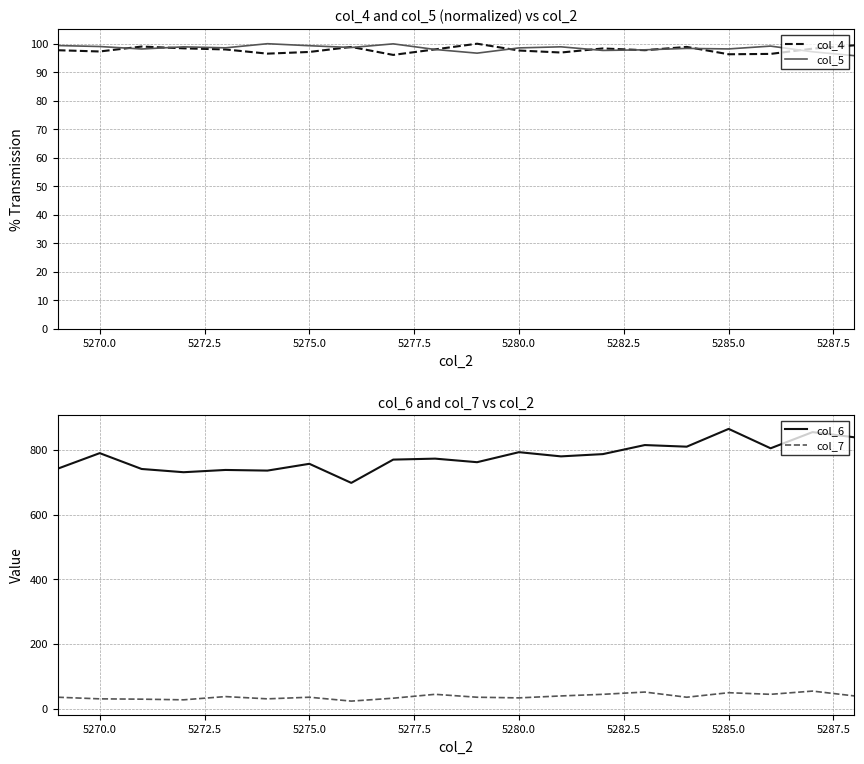

True or false: col_6 and col_7 cross at least once.

False